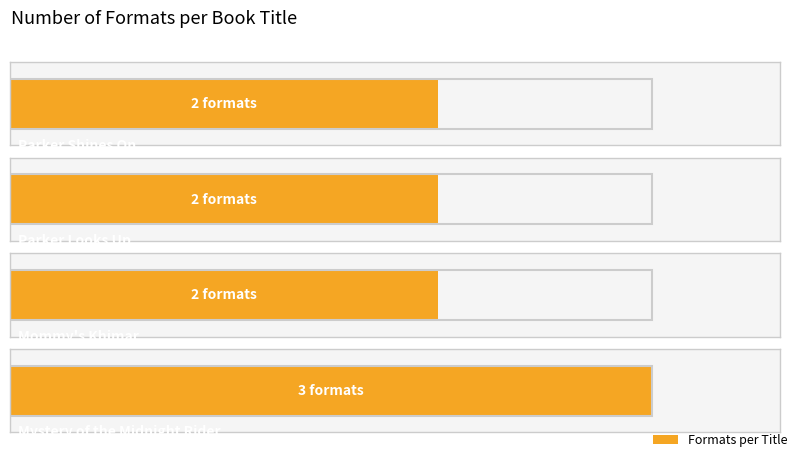

What is the smallest value displayed?

2